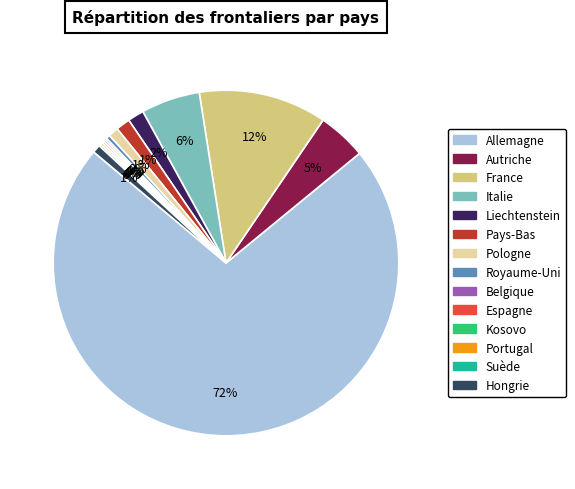

Combined, do Liechtenstein and Royaume-Uni account for over 50%?

No